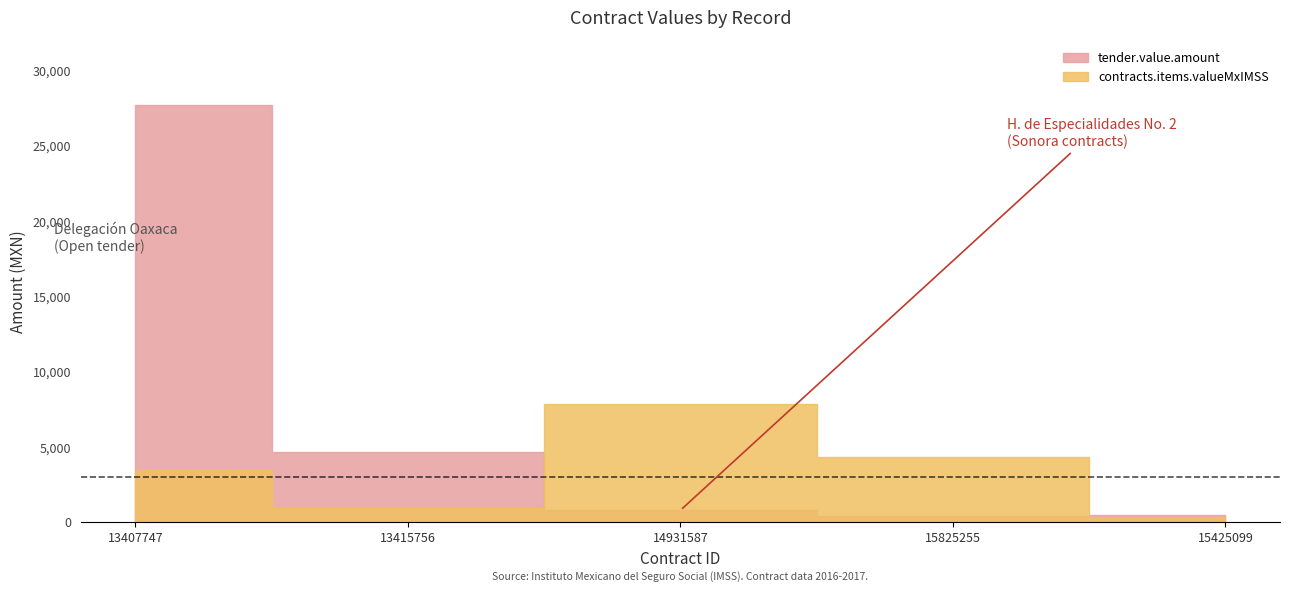

What is the maximum value for tender.value.amount?

27700.8